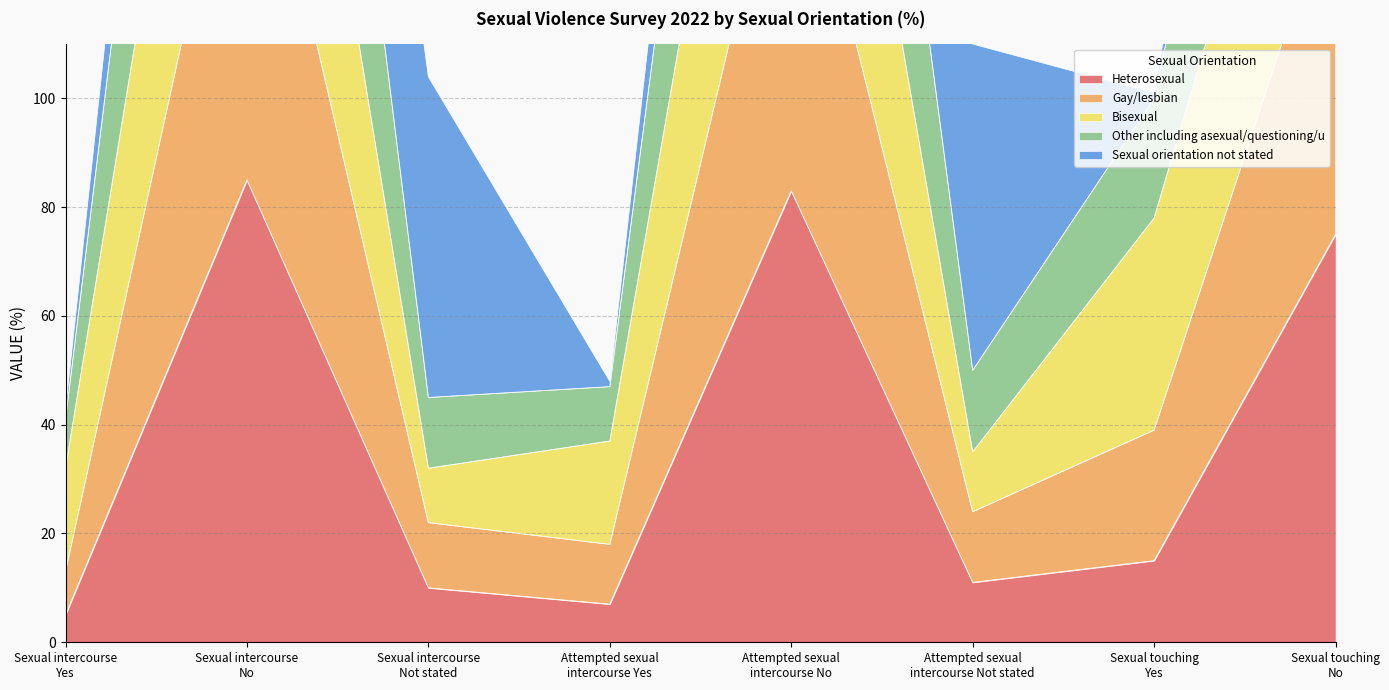

At which label is Other including asexual/questioning/u closest to 89?

Sexual touching
Yes